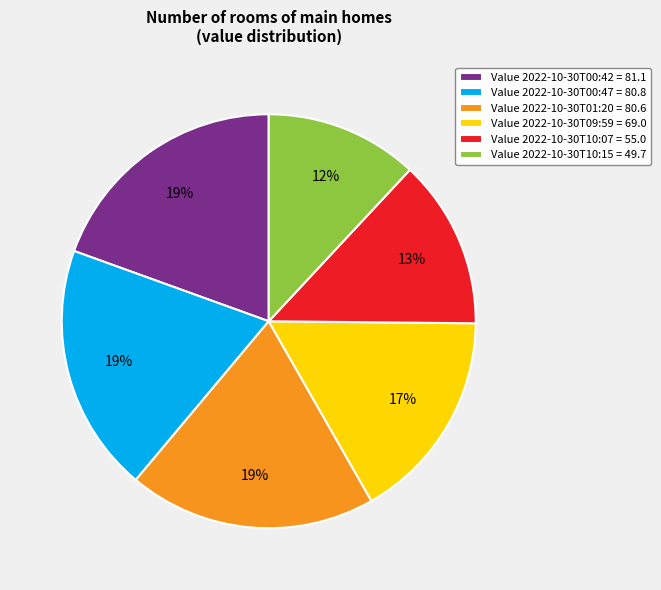

To the nearest percent, what is the combined percentage of Value 2022-10-30T01:20 = 80.6 and Value 2022-10-30T10:15 = 49.7?

31%